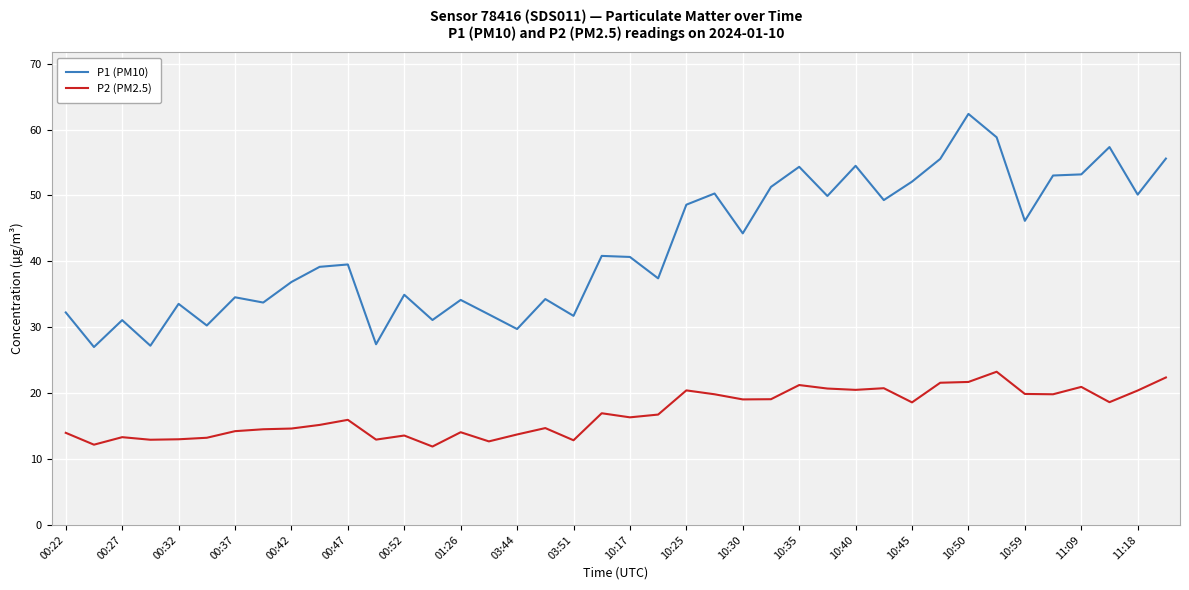

What is the maximum value shown in the chart?

62.4